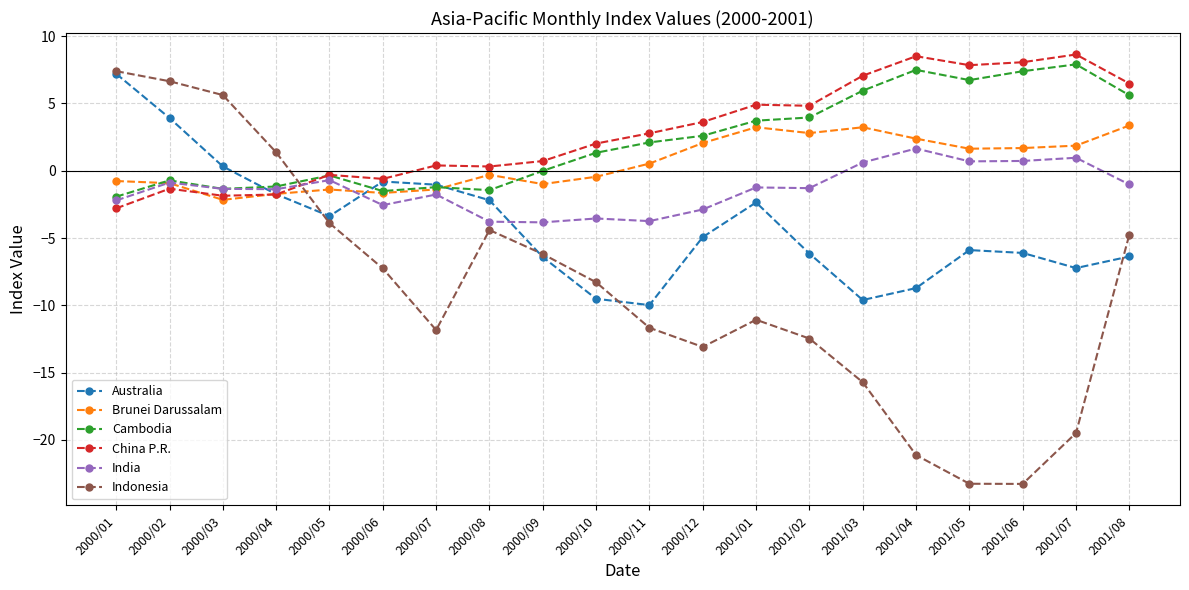

What is the maximum value shown in the chart?

8.6